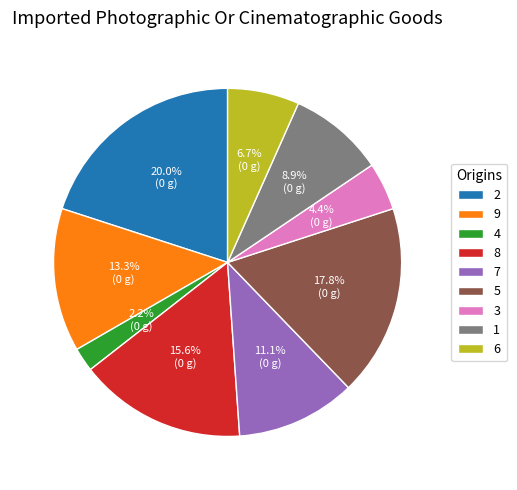

What is the smallest slice in the pie chart?

4